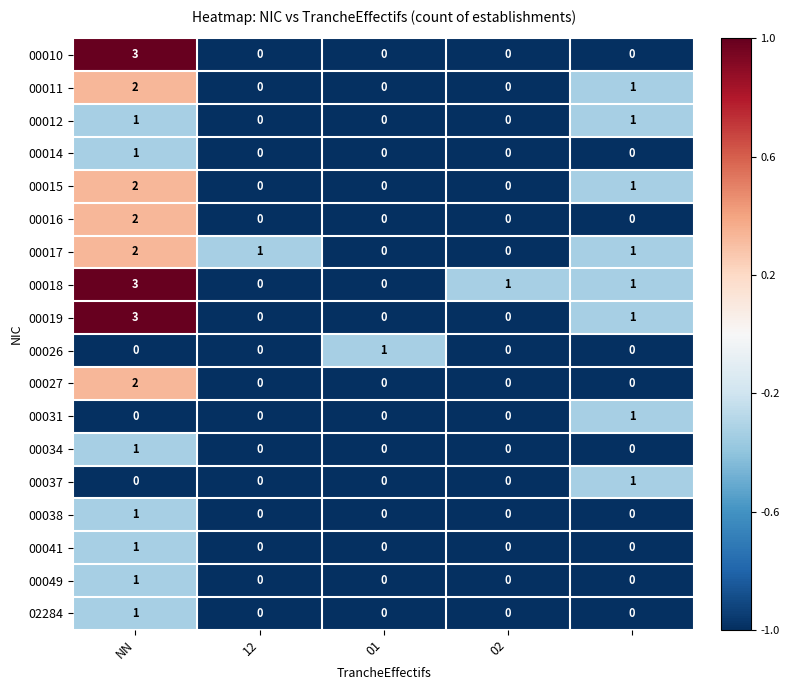

How many series are shown in this chart?

18